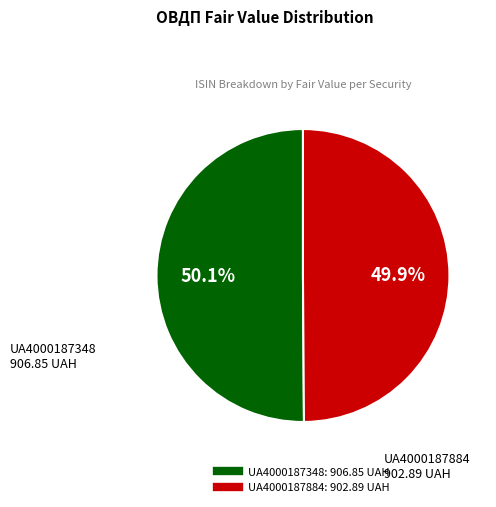

Is there any slice that represents more than half of the pie?

Yes